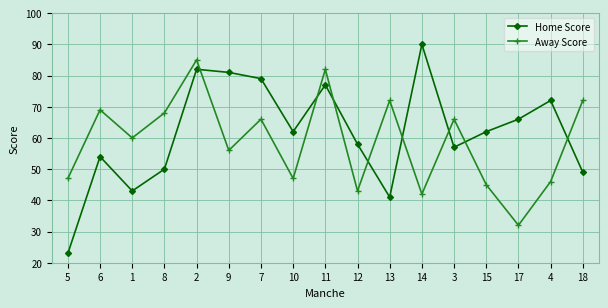

The value of Away Score at 3 is 96. True or false?

False